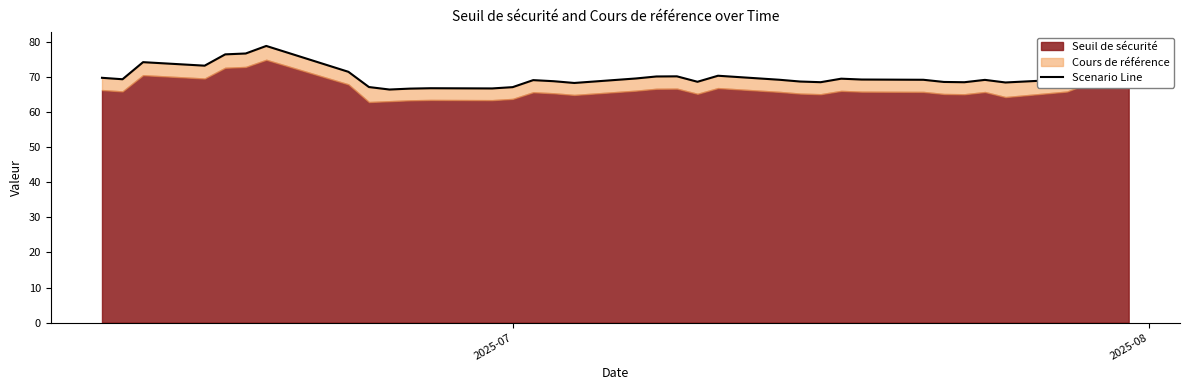

How many values are below 69?

14